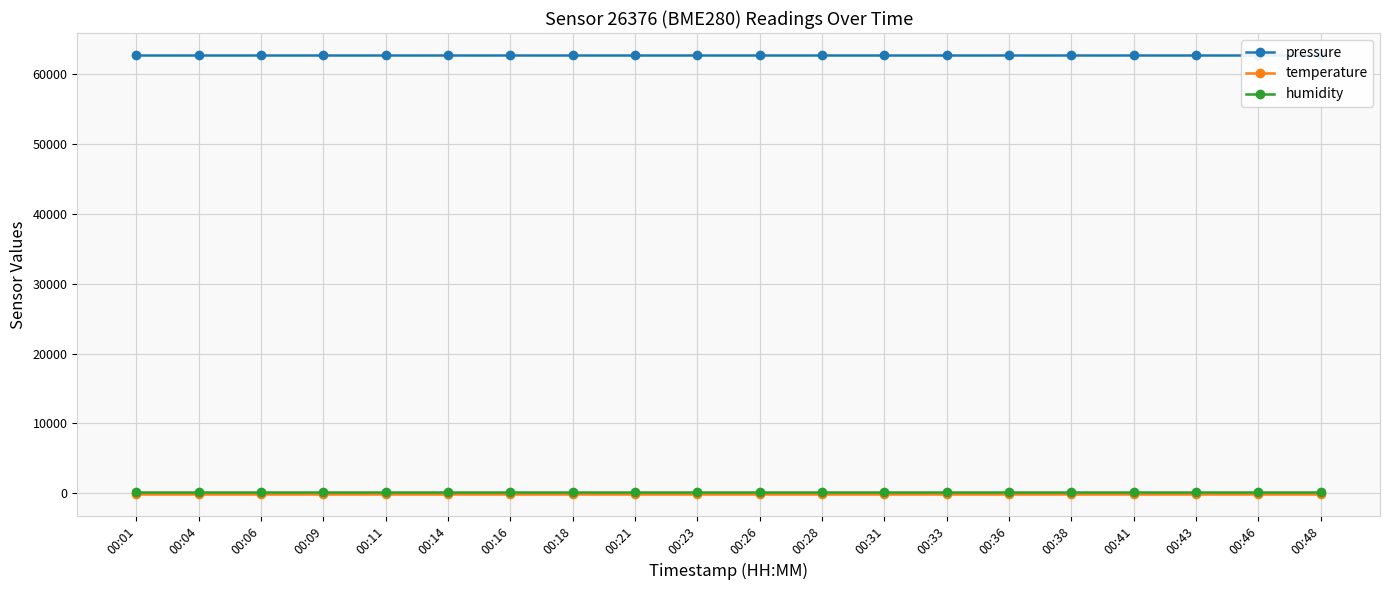

True or false: pressure and humidity cross at least once.

False